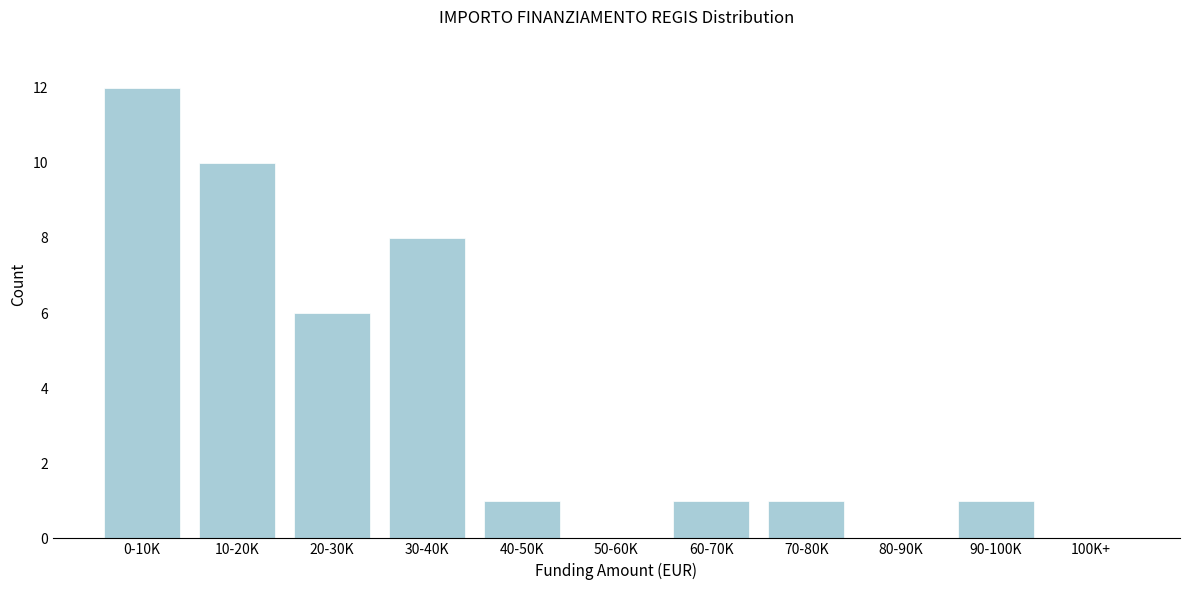

Reading right to left, extract all data points from this chart.

100K+=0	90-100K=1	80-90K=0	70-80K=1	60-70K=1	50-60K=0	40-50K=1	30-40K=8	20-30K=6	10-20K=10	0-10K=12